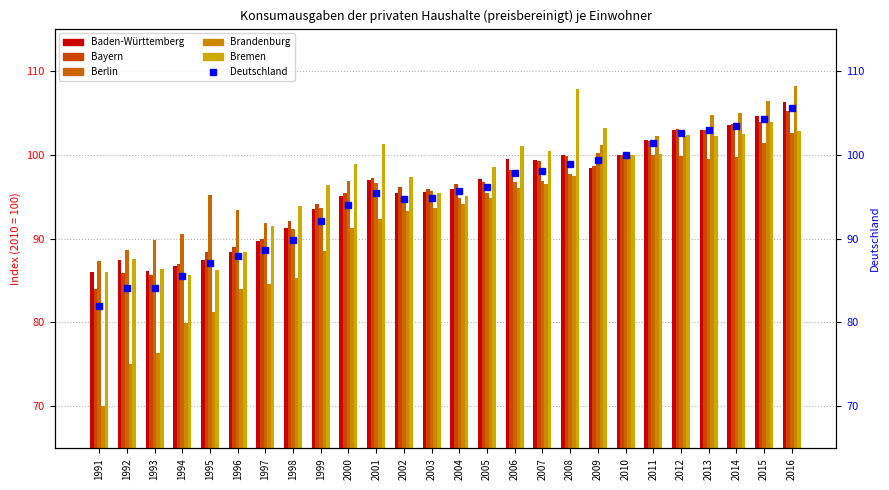

What is the value of the Deutschland bar at the 9th from the left?

92.1